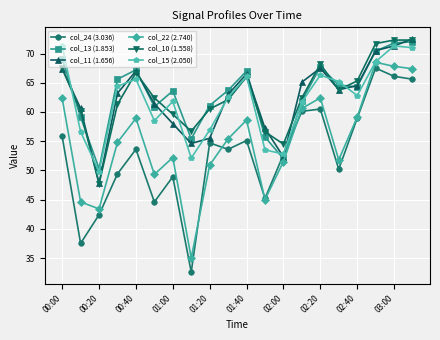

Which series has the widest spread of values?

col_24 (3.036)